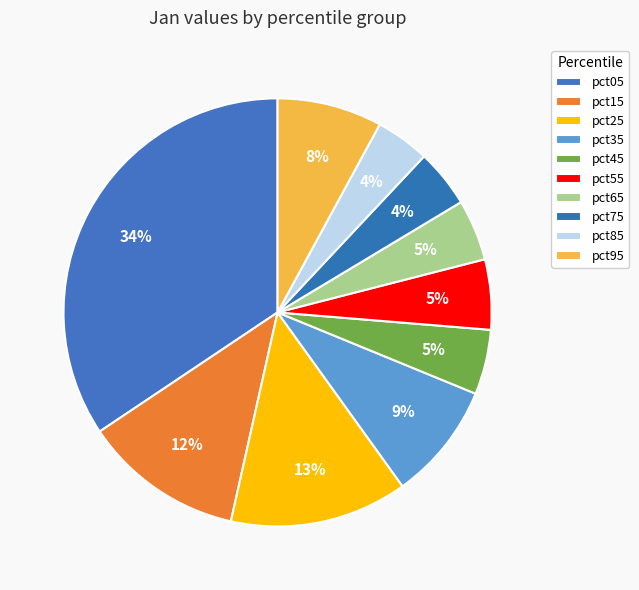

What is the smallest slice in the pie chart?

pct85